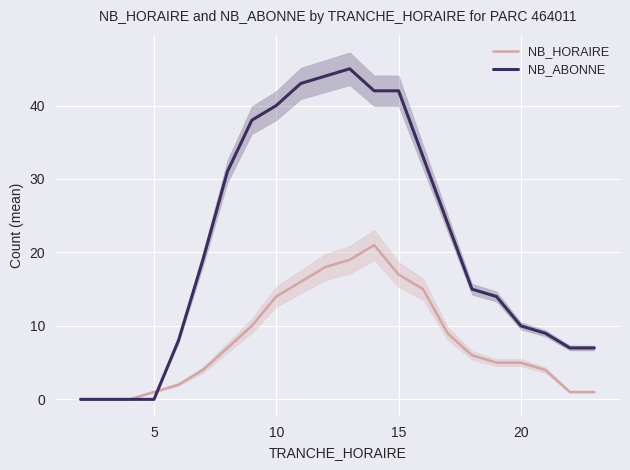

What is the highest value of the NB_HORAIRE series?

21